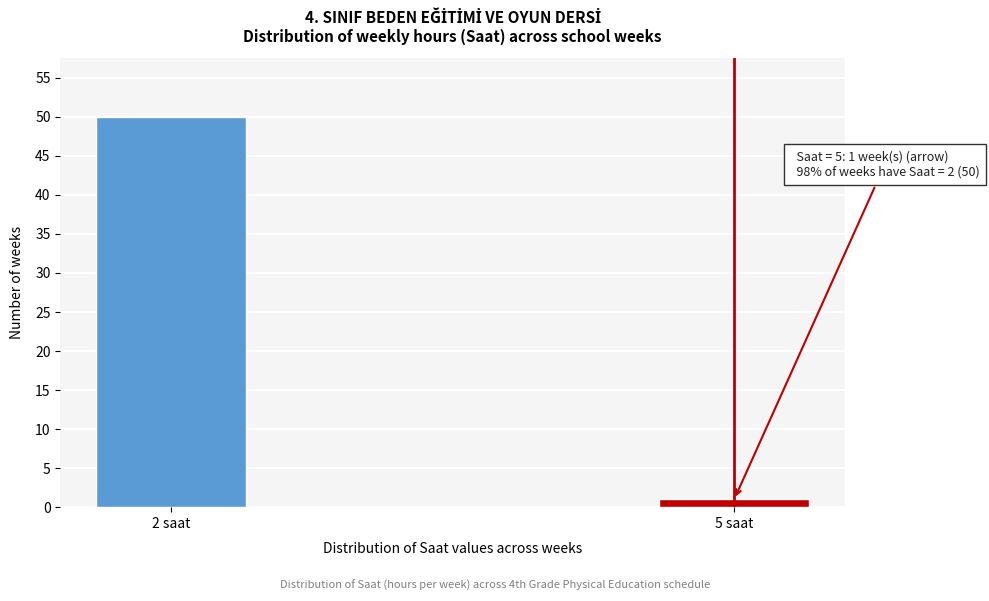

Reading left to right, list all the values displayed in this chart.

2 saat=50	5 saat=1